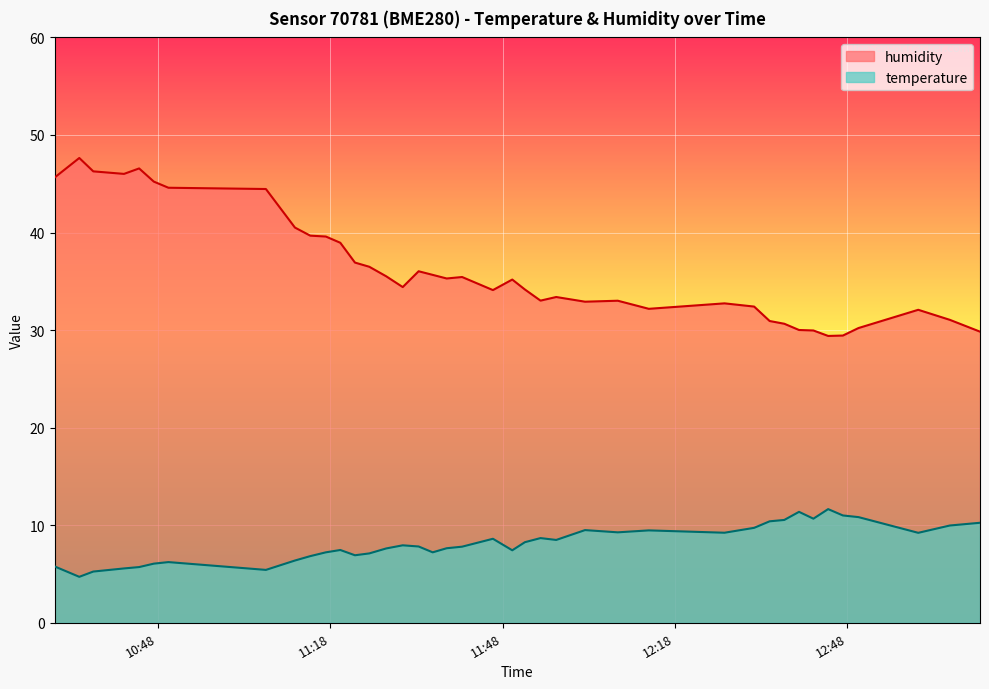

Which series has the widest spread of values?

humidity